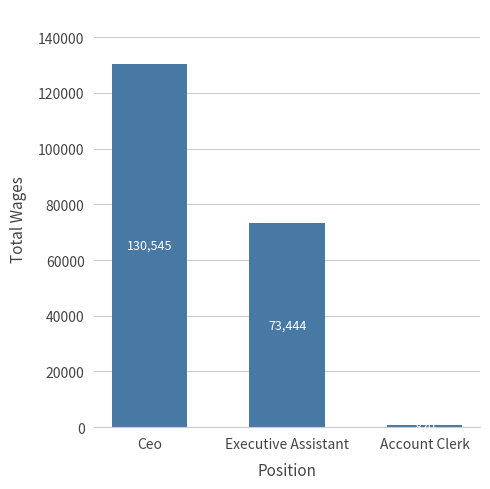

Rank the categories by value from highest to lowest.

Ceo, Executive Assistant, Account Clerk